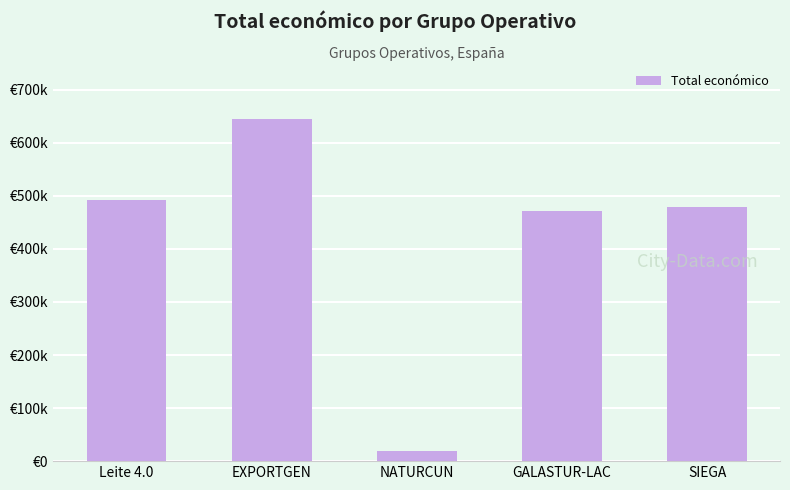

Are the bars horizontal?

No